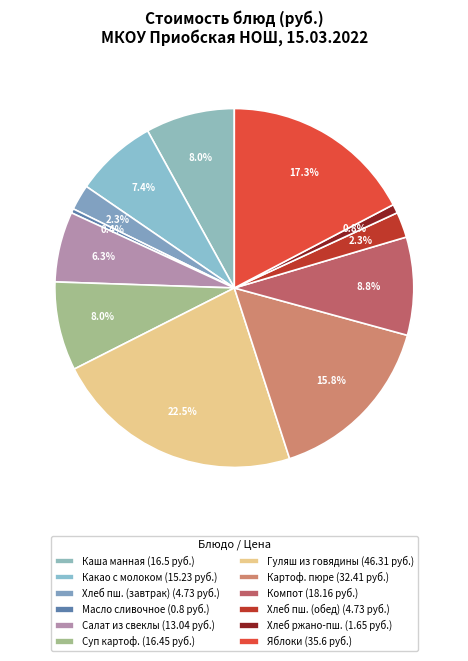

Which slice is the largest?

Гуляш из говядины